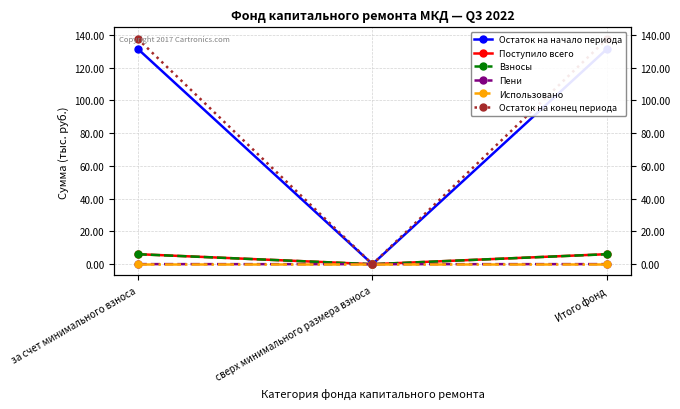

What is the sum of all Остаток на конец периода values?

275.4